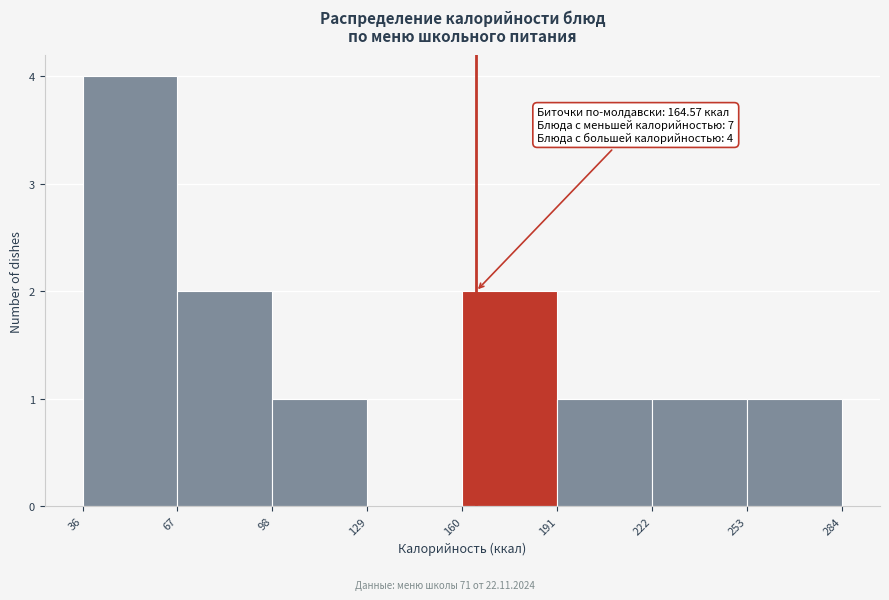

Over which range of the x-axis is the bar tallest?

36 to 67